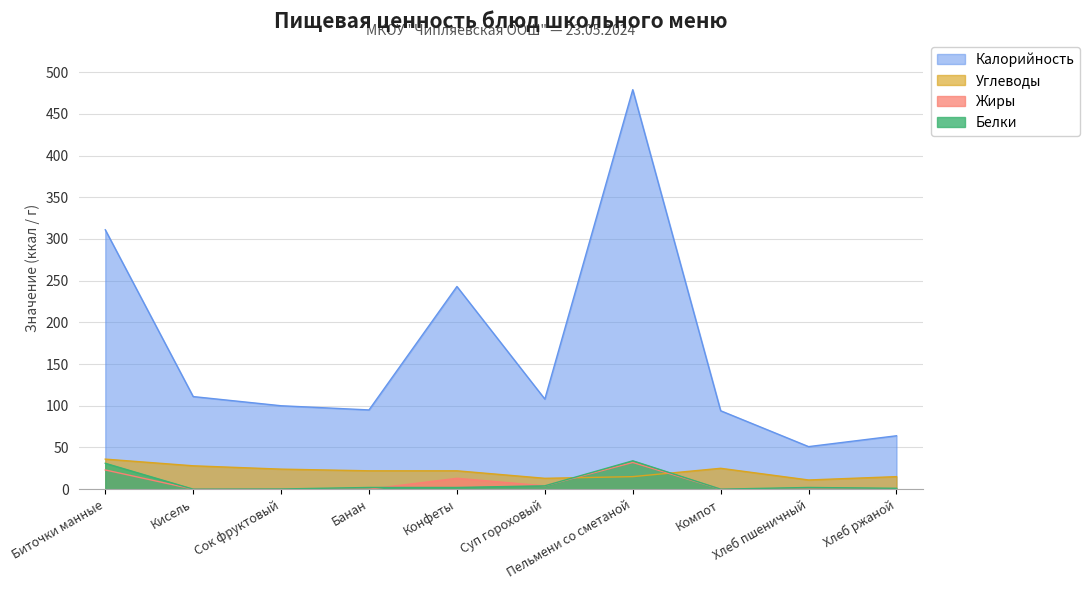

How many intersections are there between Жиры and Белки?

1